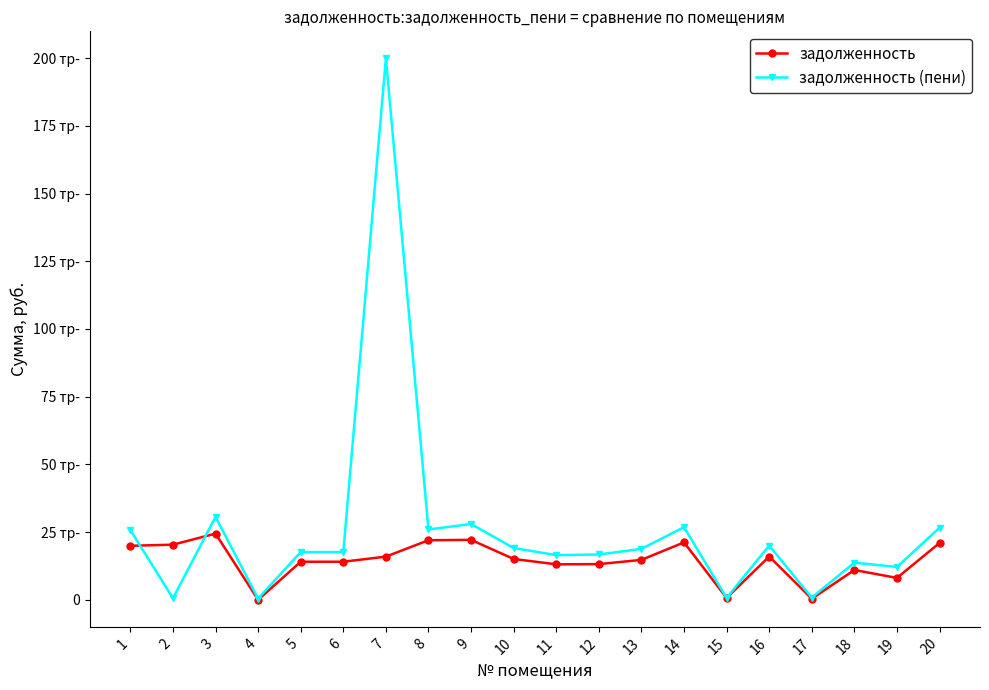

What is the value of the задолженность point at the 20th from the left?

20987.1